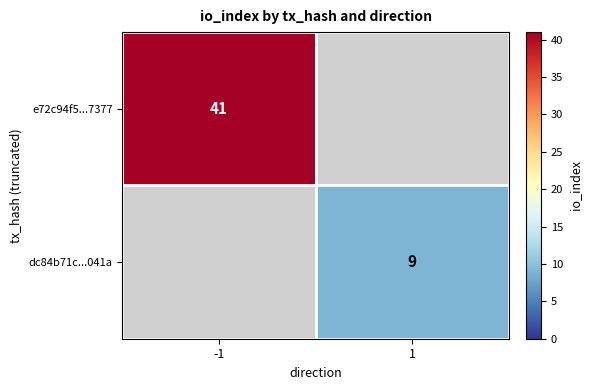

True or false: dc84b71c...041a has a value of 2 at 1.

False